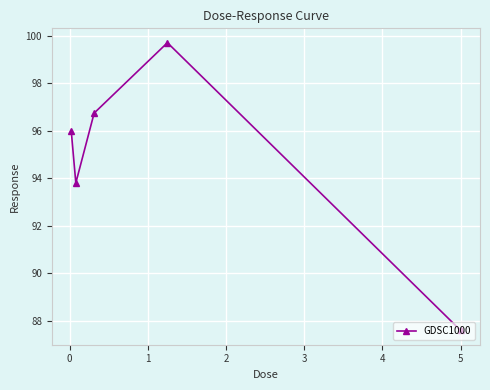

What is the smallest value displayed?

87.6